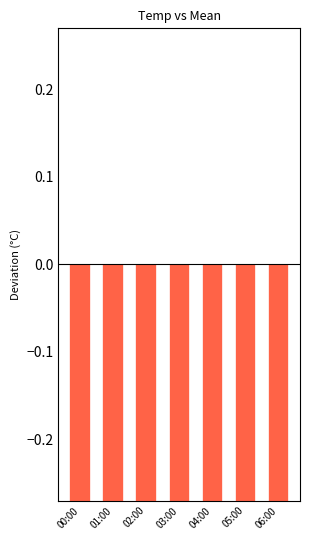

Does the chart contain stacked bars?

No